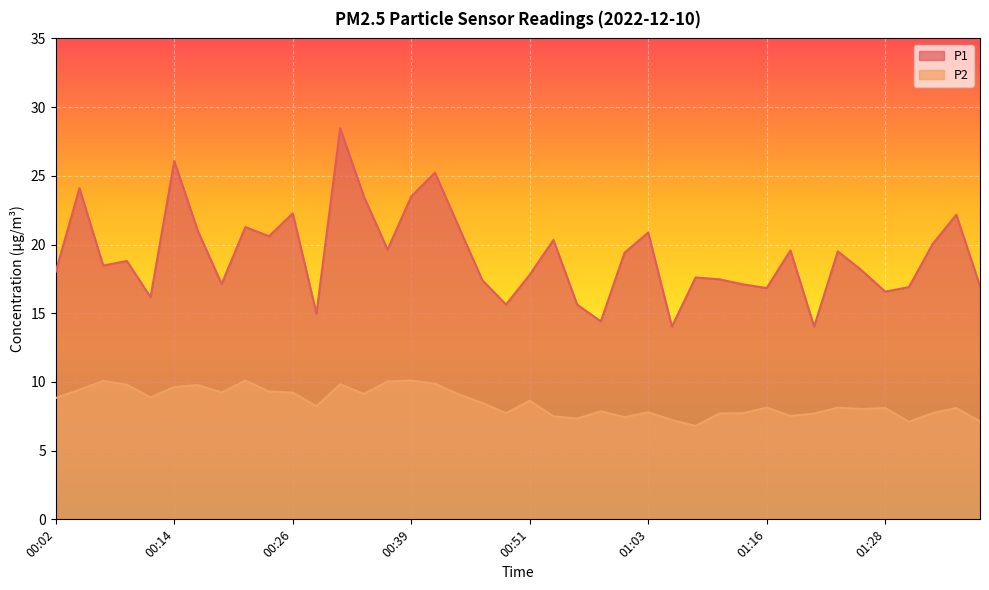

The P2 series shows 9.6 at 00:14. True or false?

True